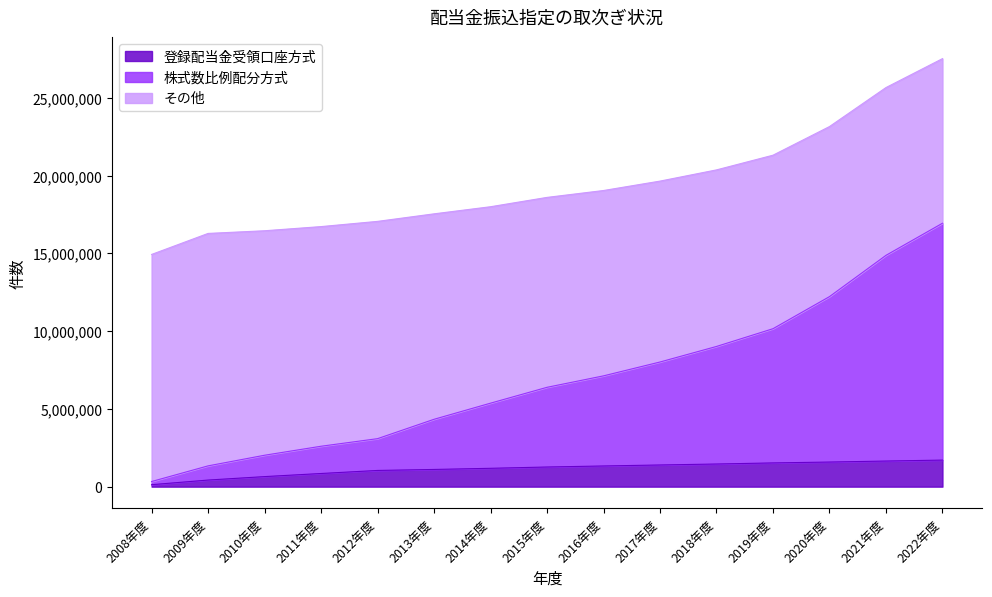

Is the value of 登録配当金受領口座方式 at 2011年度 greater than the value of 株式数比例配分方式 at 2012年度?

No